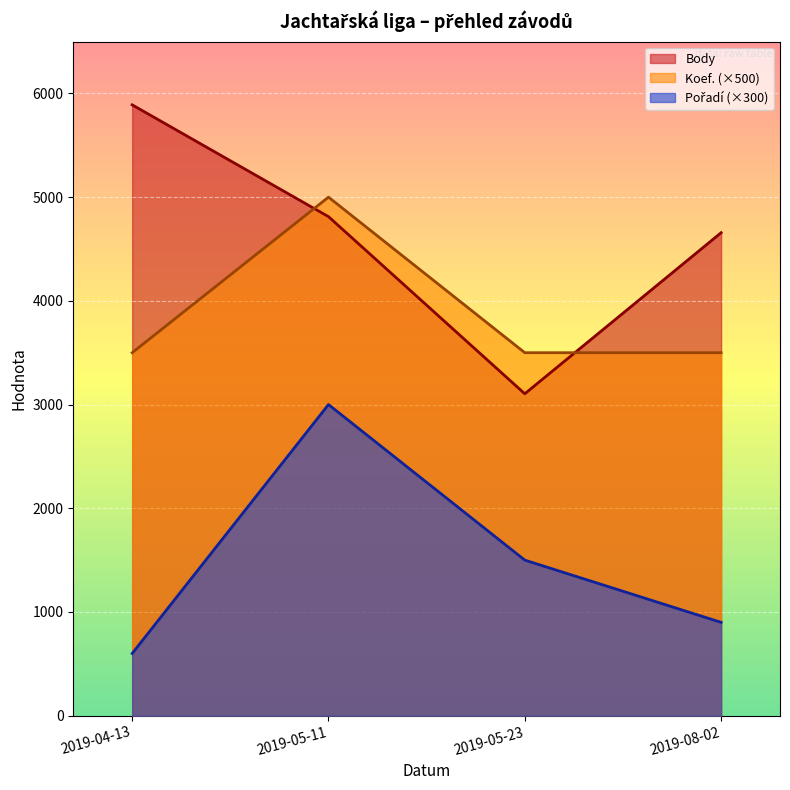

What is the difference between the maximum and minimum values in the Koef. series?

1500